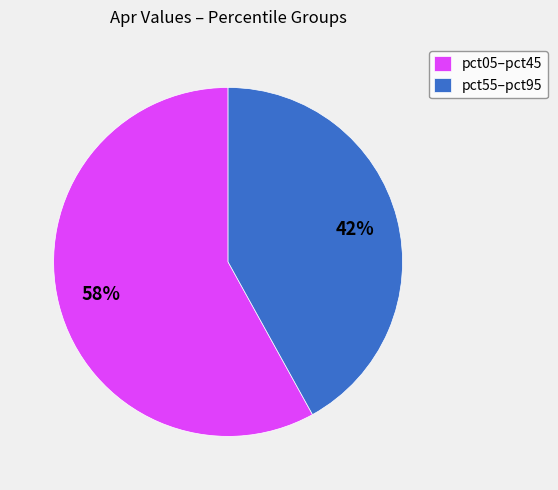

Rank the categories by value from lowest to highest.

pct55–pct95, pct05–pct45